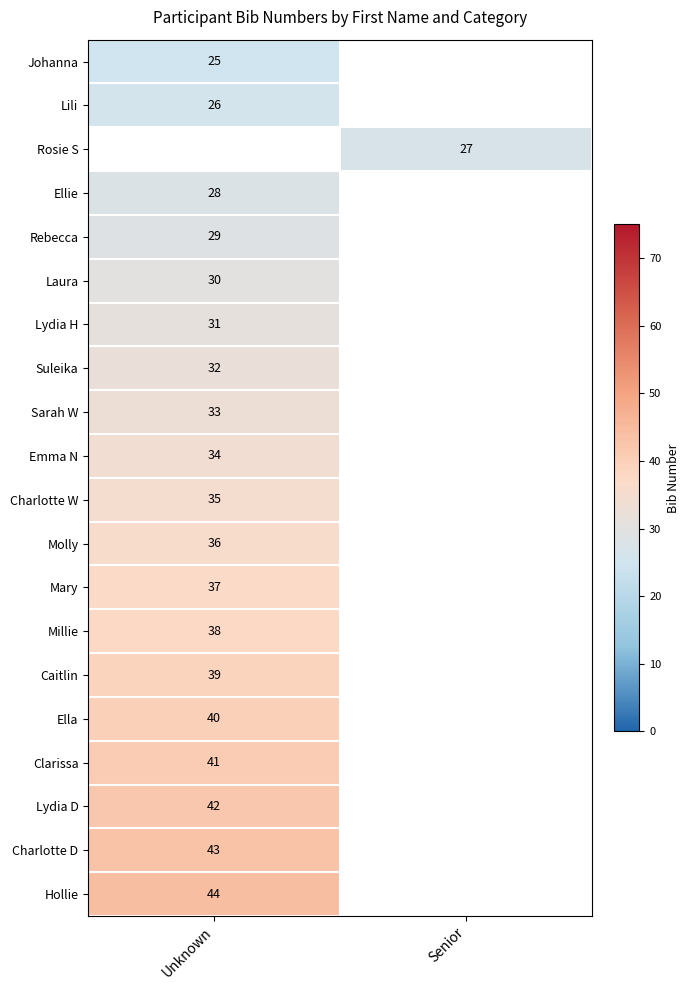

True or false: Rosie S has a value of 39 at Senior.

False